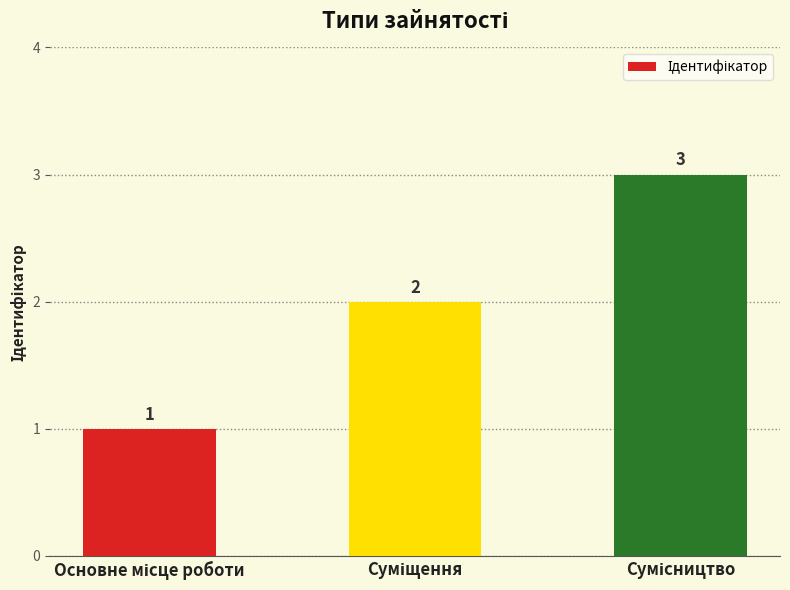

What is the value of the 1st bar from the left?

1